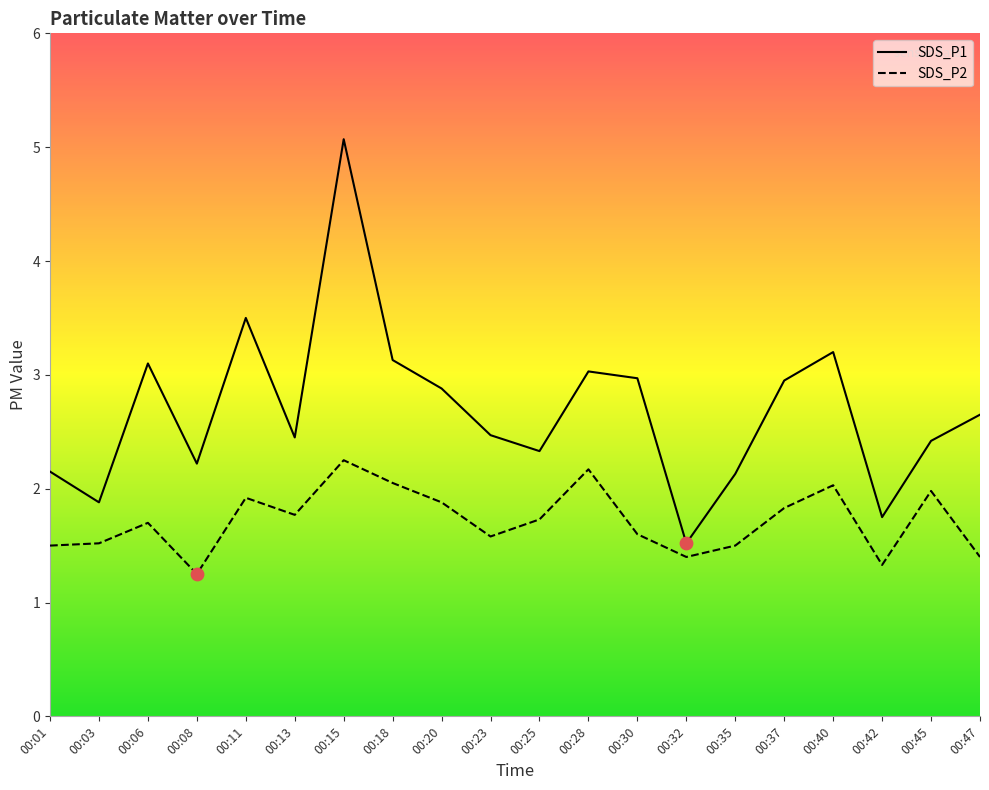

Which series reaches the maximum Y coordinate?

SDS_P1